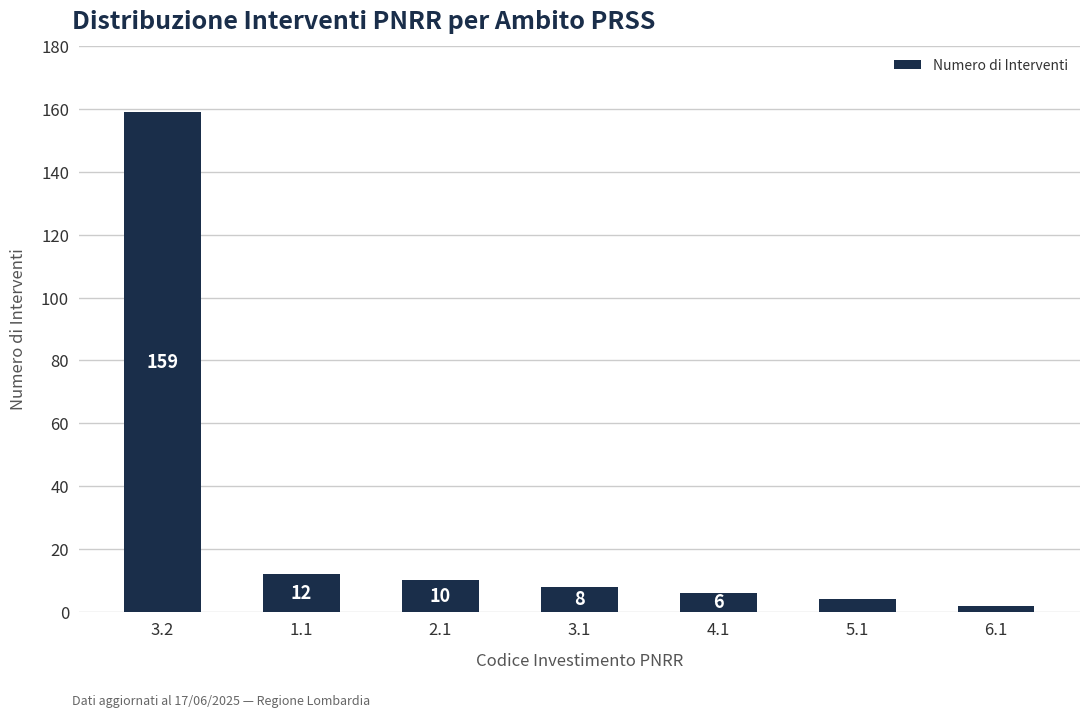

Reading left to right, extract all data points from this chart.

159	12	10	8	6	4	2